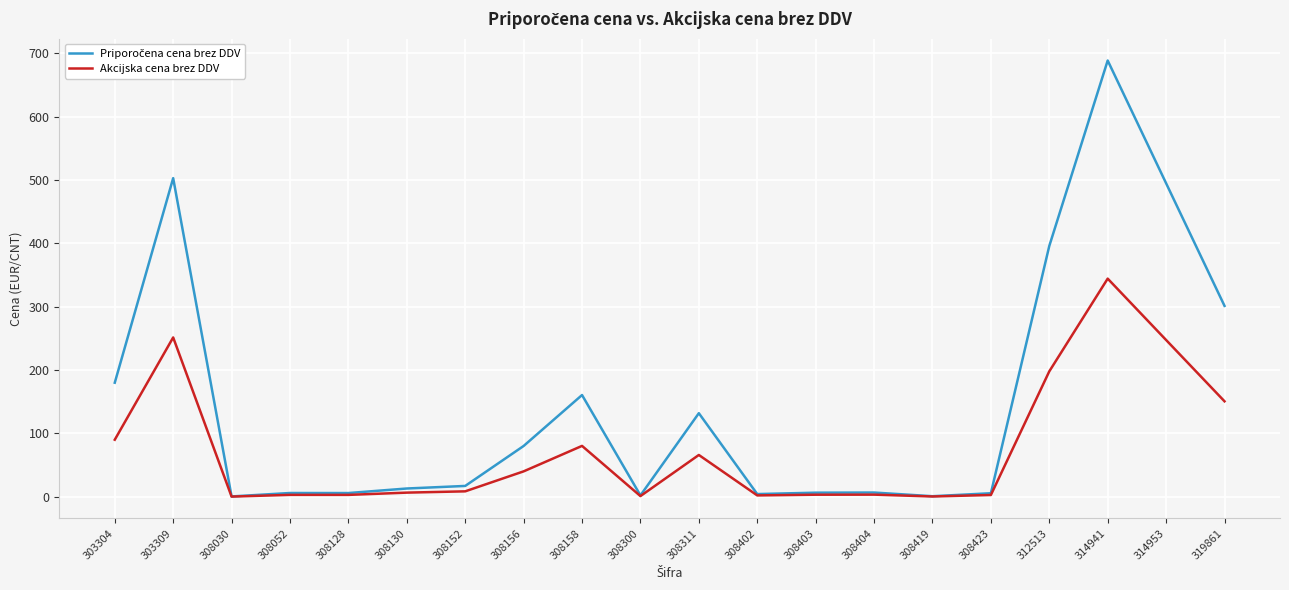

At which label does Akcijska cena brez DDV first exceed 8?

303304